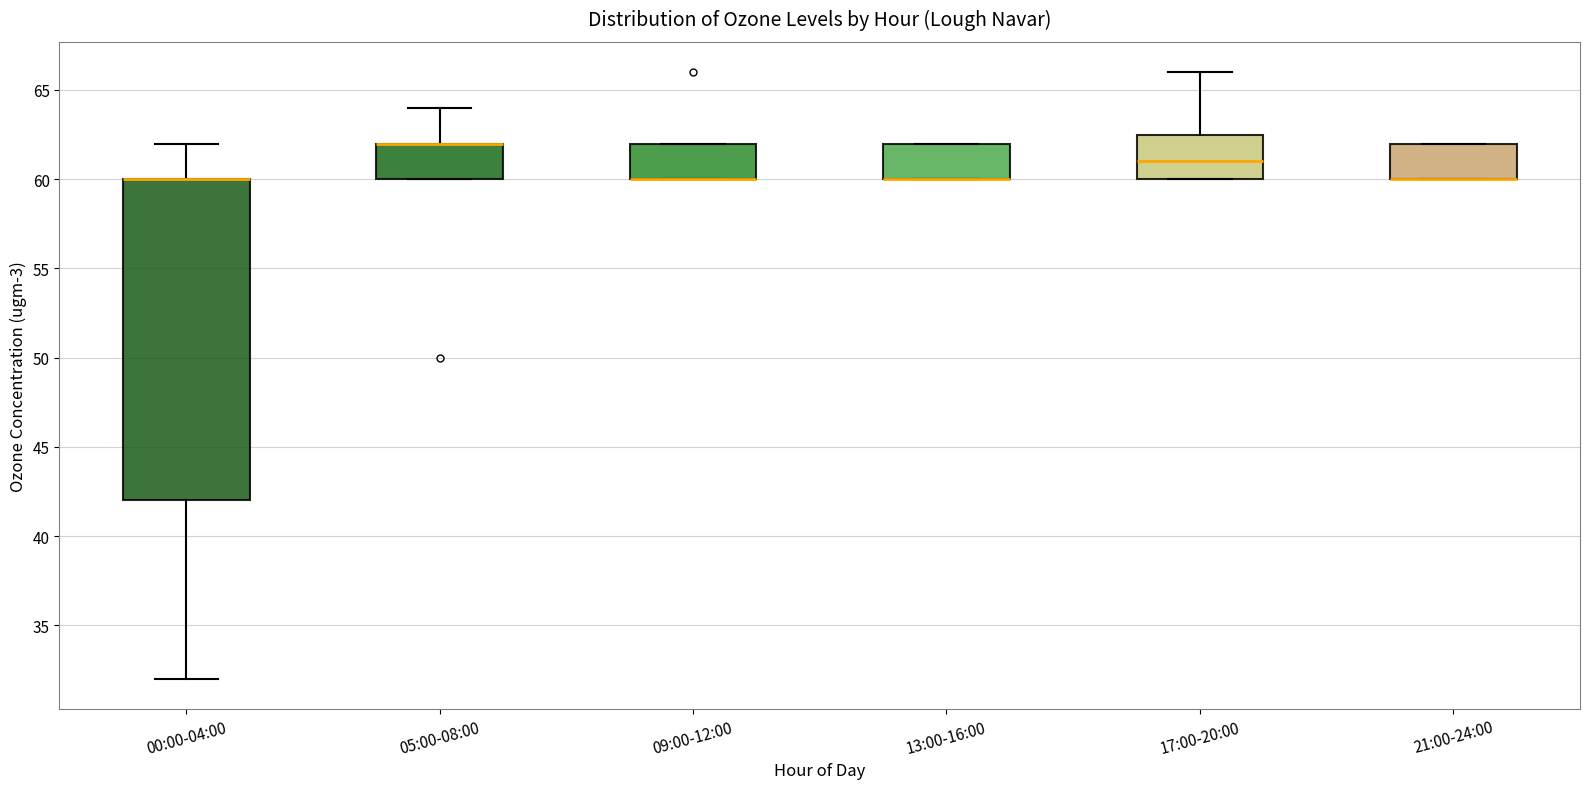

Which box is the tallest, from its lower edge to its upper edge?

00:00-04:00